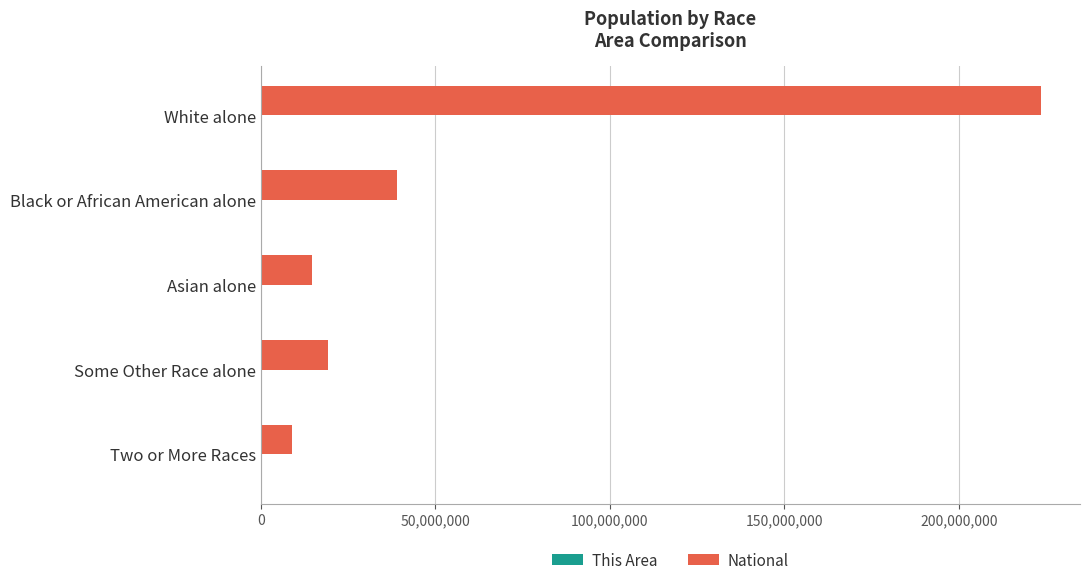

Which series has the largest total across all categories?

National